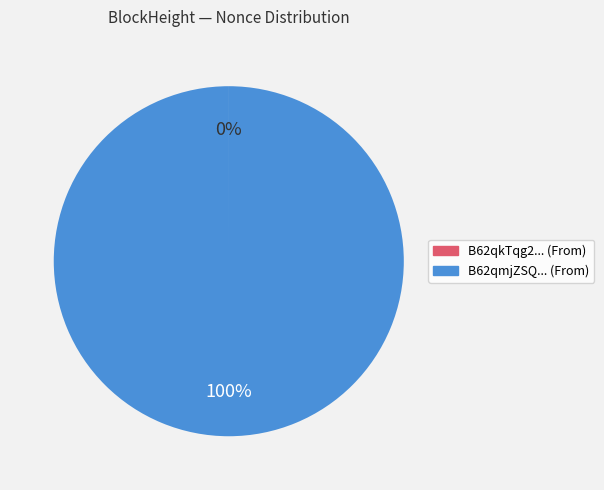

To the nearest percent, what is the average slice percentage?

50%